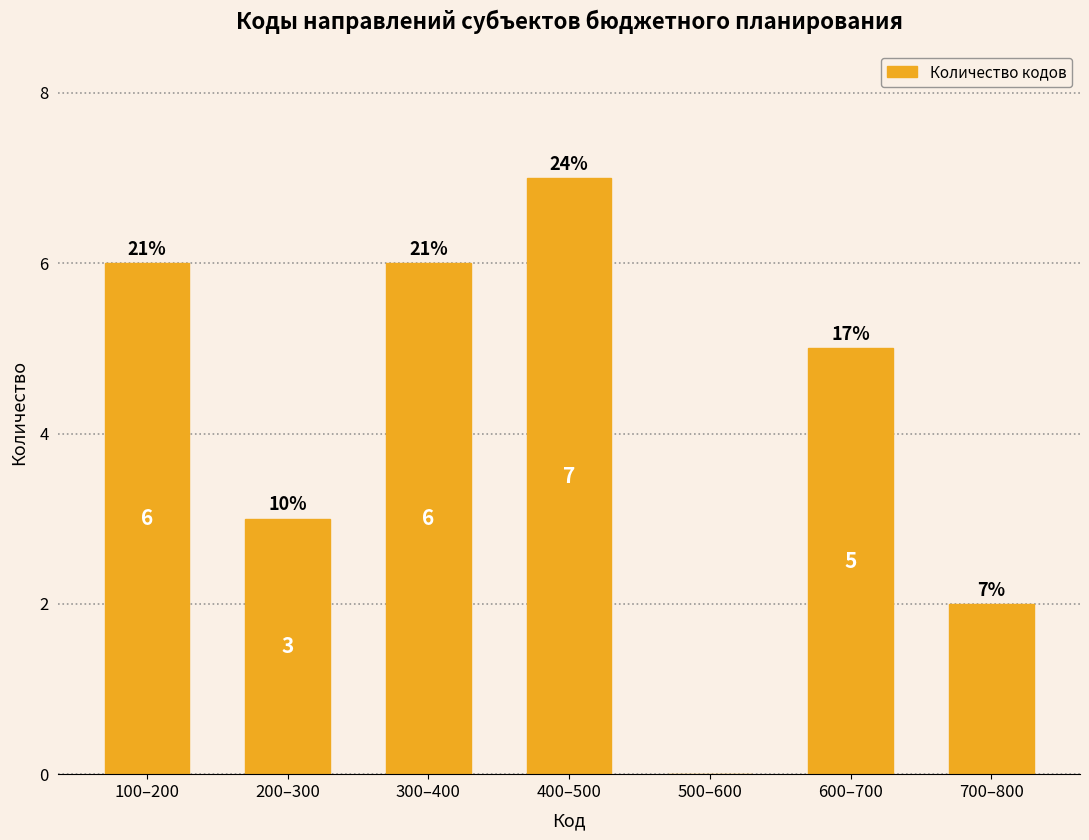

Reading left to right, list all the values displayed in this chart.

100–200=6	200–300=3	300–400=6	400–500=7	500–600=0	600–700=5	700–800=2